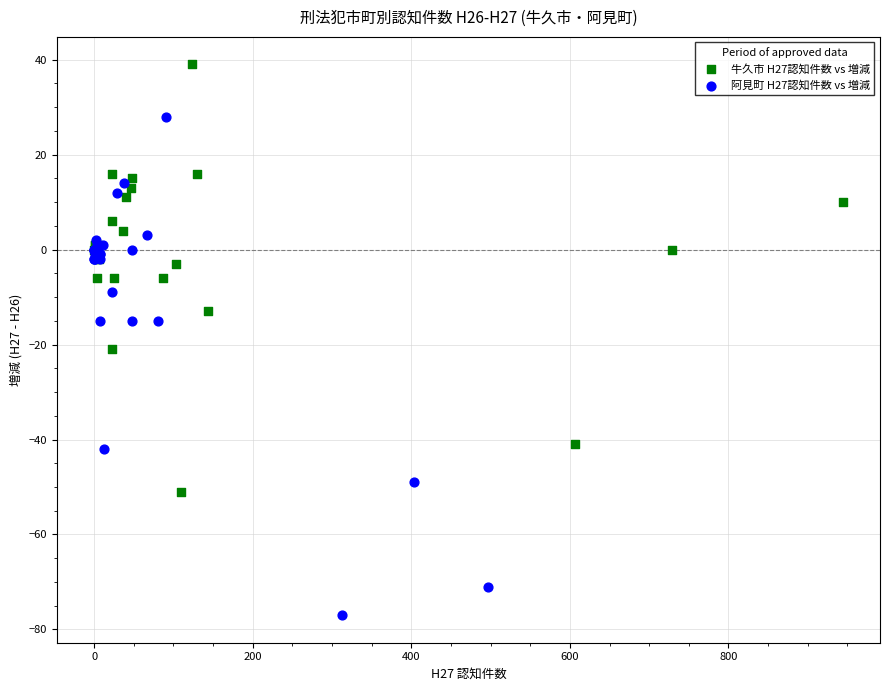

Which series reaches the minimum Y coordinate?

阿見町 H27認知件数 vs 増減